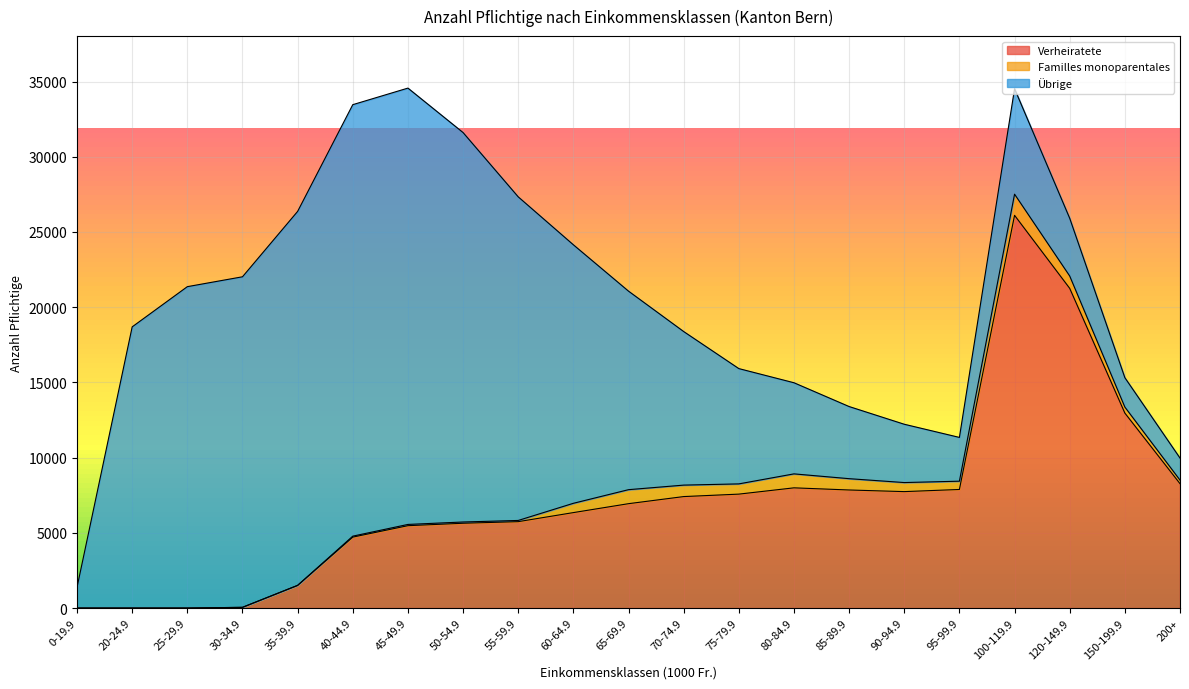

Which series changed the most between 50-54.9 and 85-89.9?

Übrige